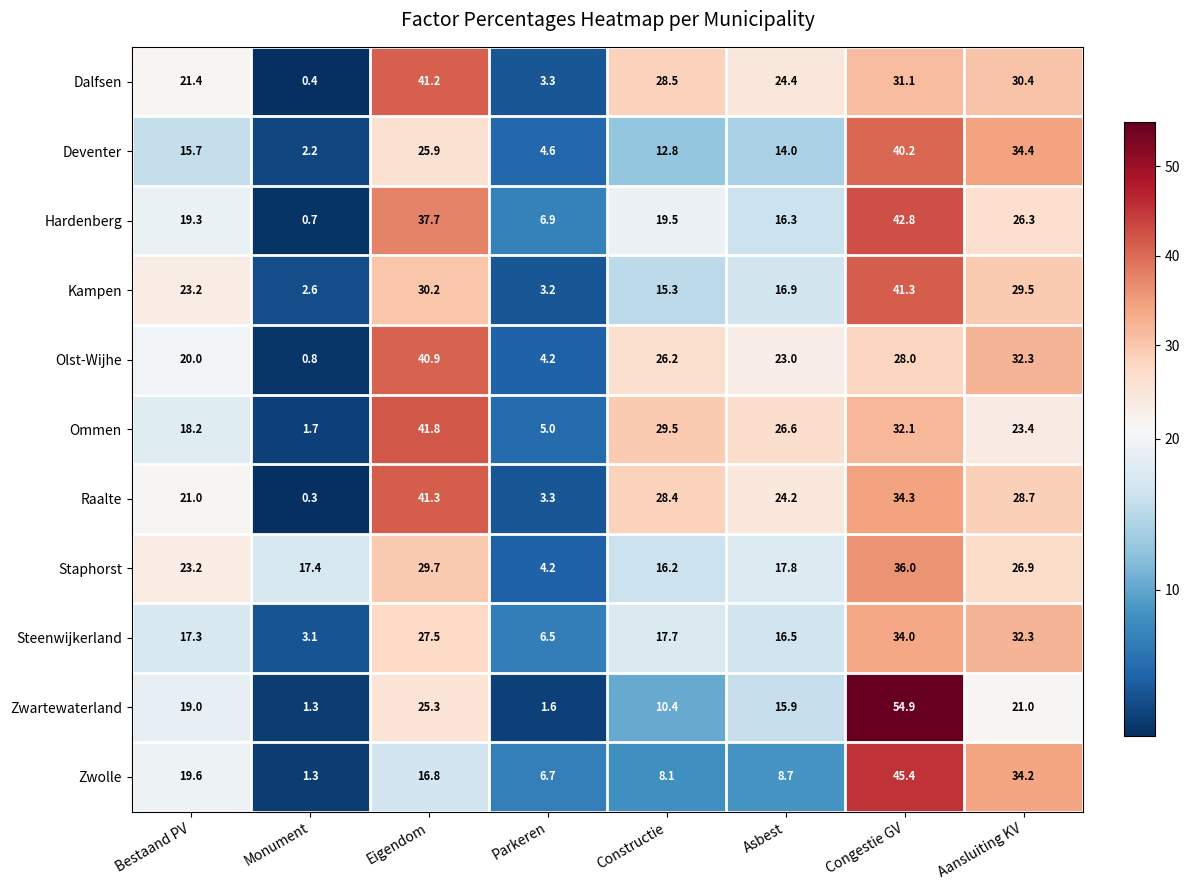

Where is Dalfsen nearest to the value 20?

Bestaand PV